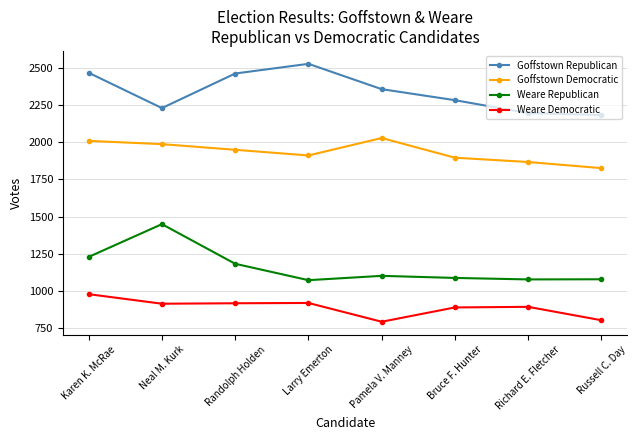

How many interior local valleys does the Weare Democratic series have?

2